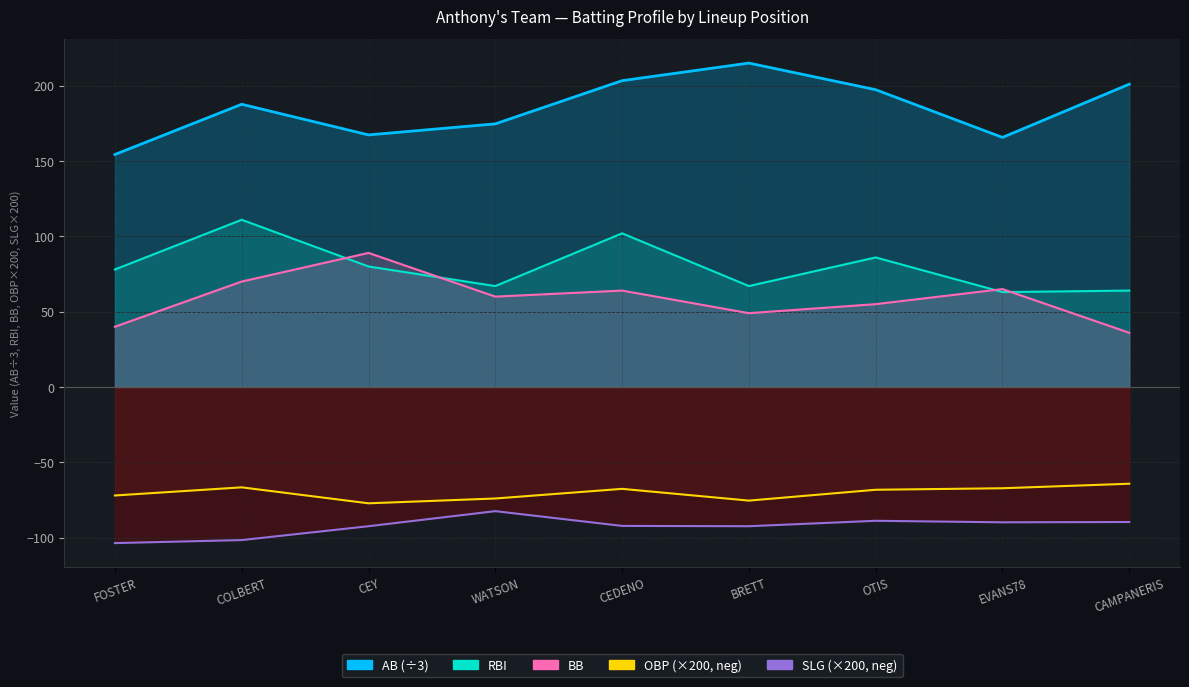

At how many categories does at least one series exceed 127?

9